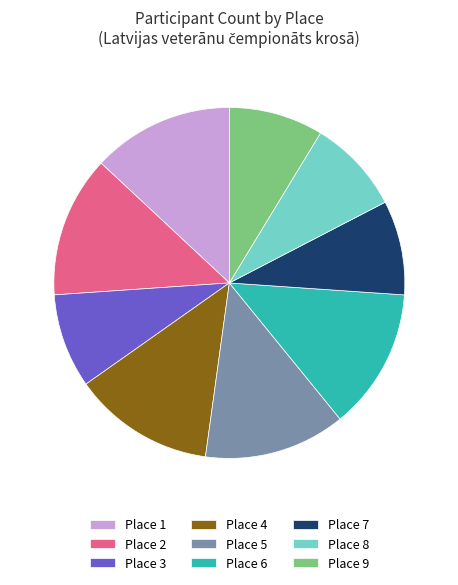

The Place 6 slice represents 1% of the pie. True or false?

False